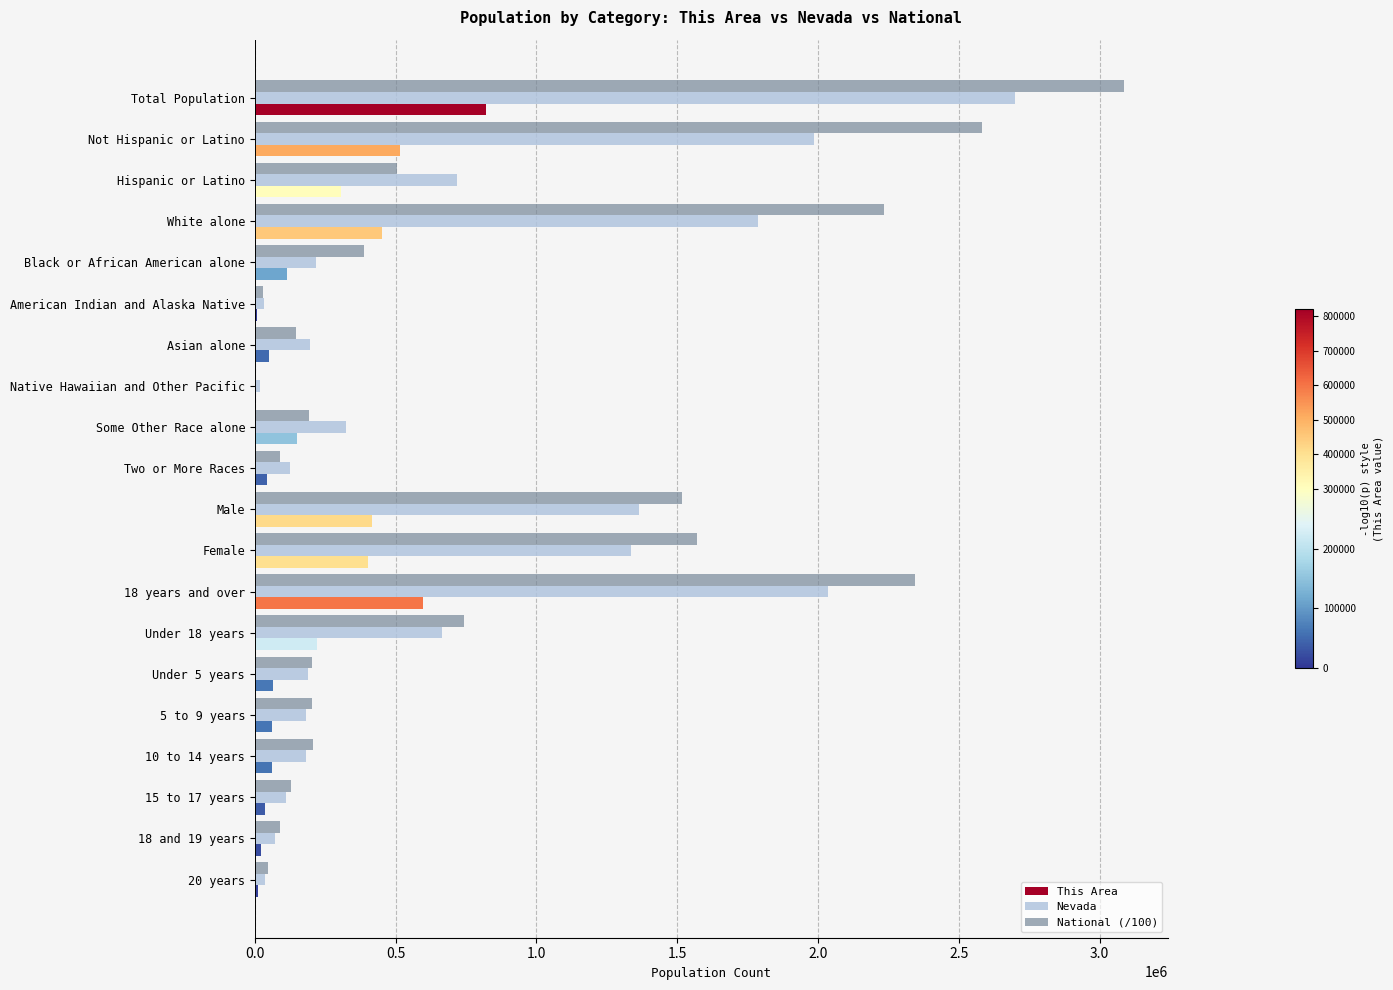

Which series has the largest range (max minus min)?

National (/100)